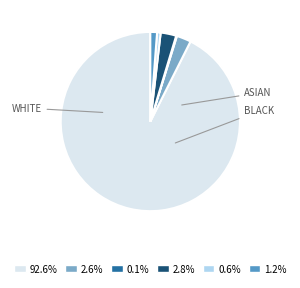

Does any single category account for the majority?

Yes